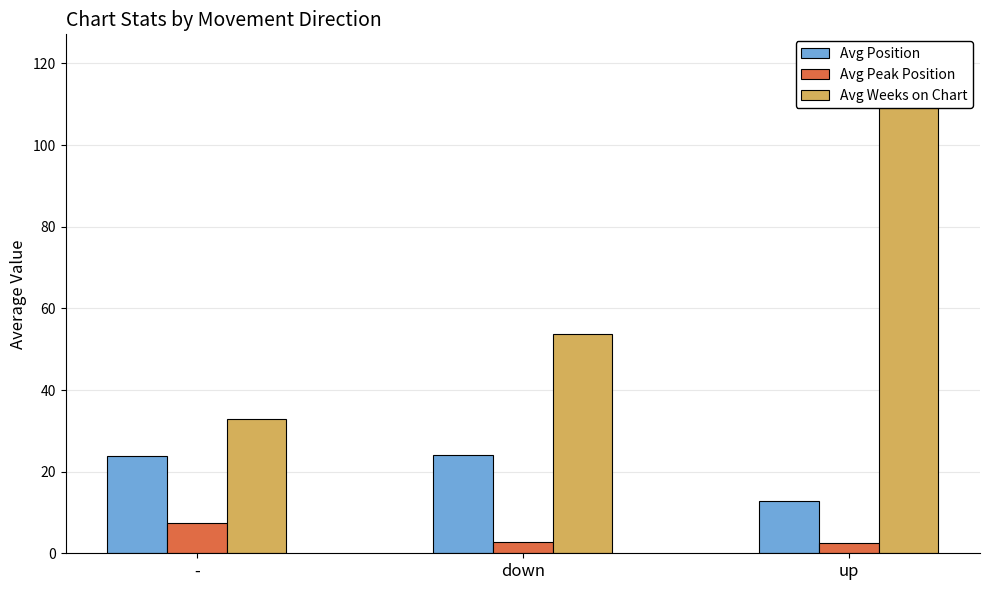

How many bars are there in each group?

3